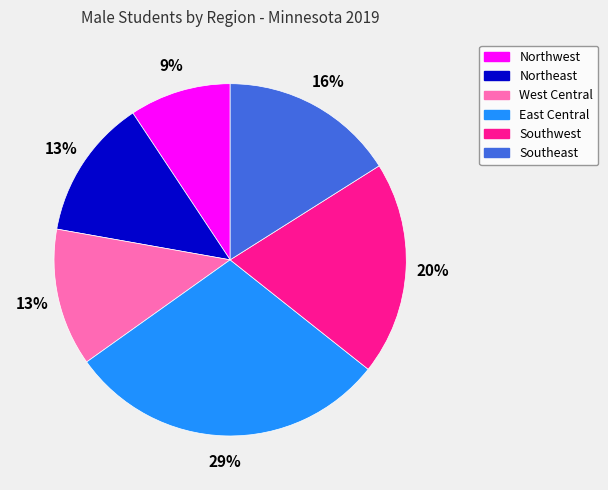

How many slices are in this pie chart?

6